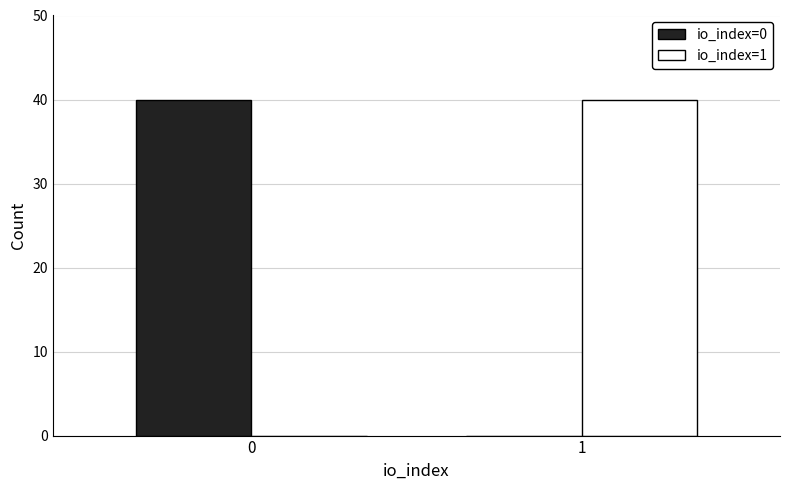

Reading left to right, extract all data points from this chart.

io_index=0: 0=40	1=0
io_index=1: 0=0	1=40